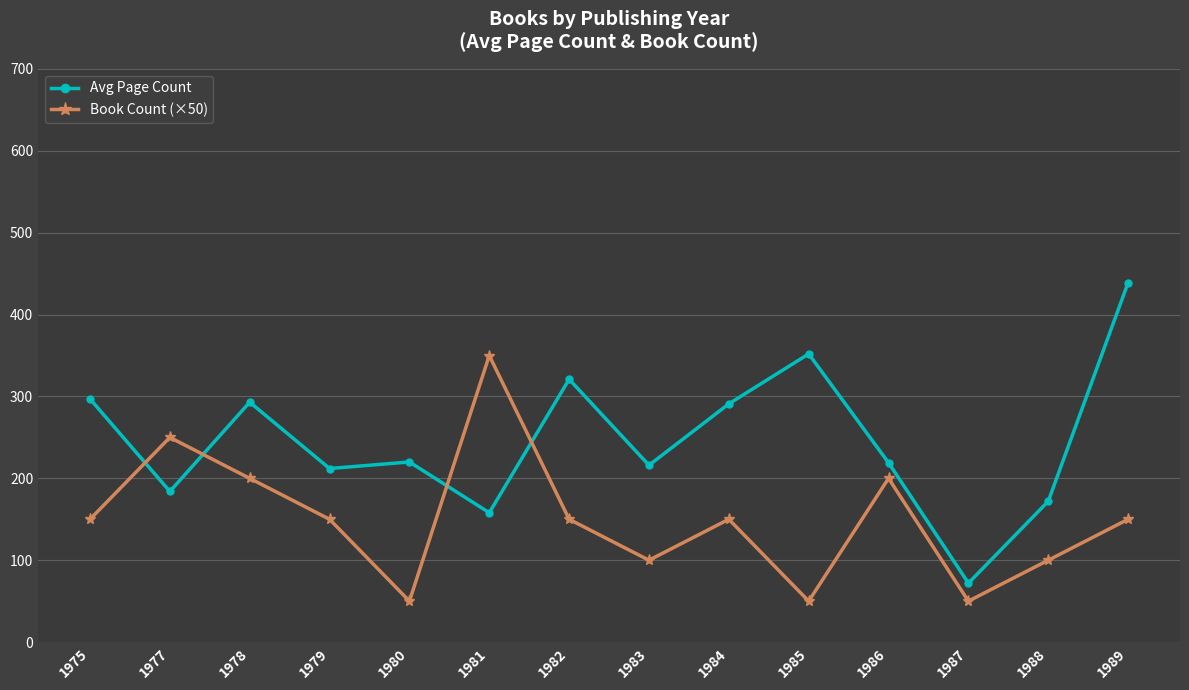

The value of Avg Page Count at 1986 is 219. True or false?

True